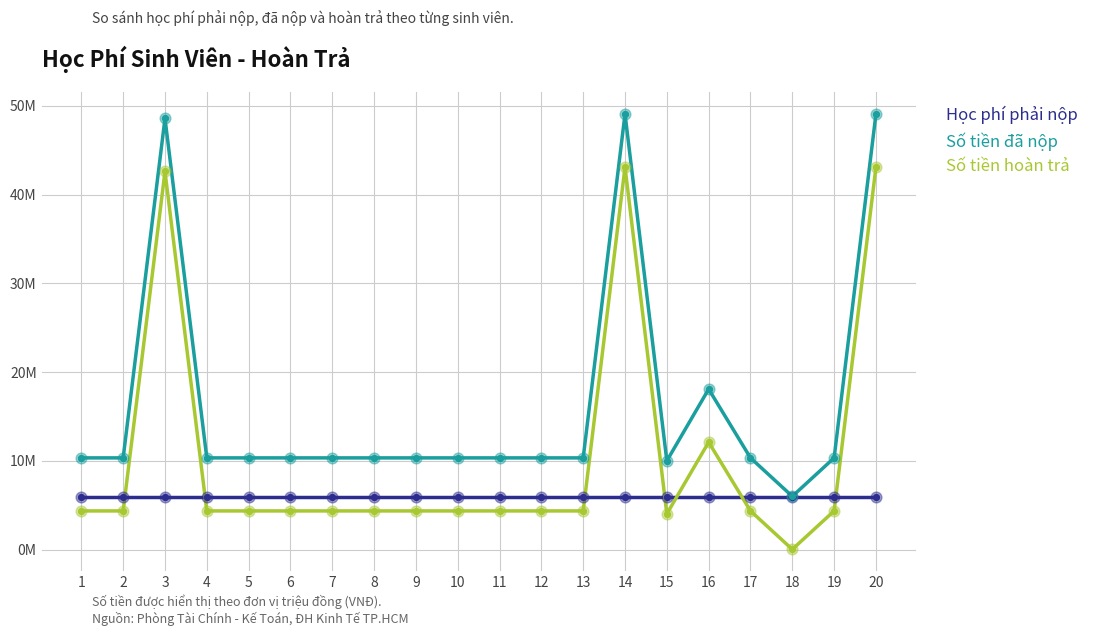

What is the total value across all series at 18?

12000000